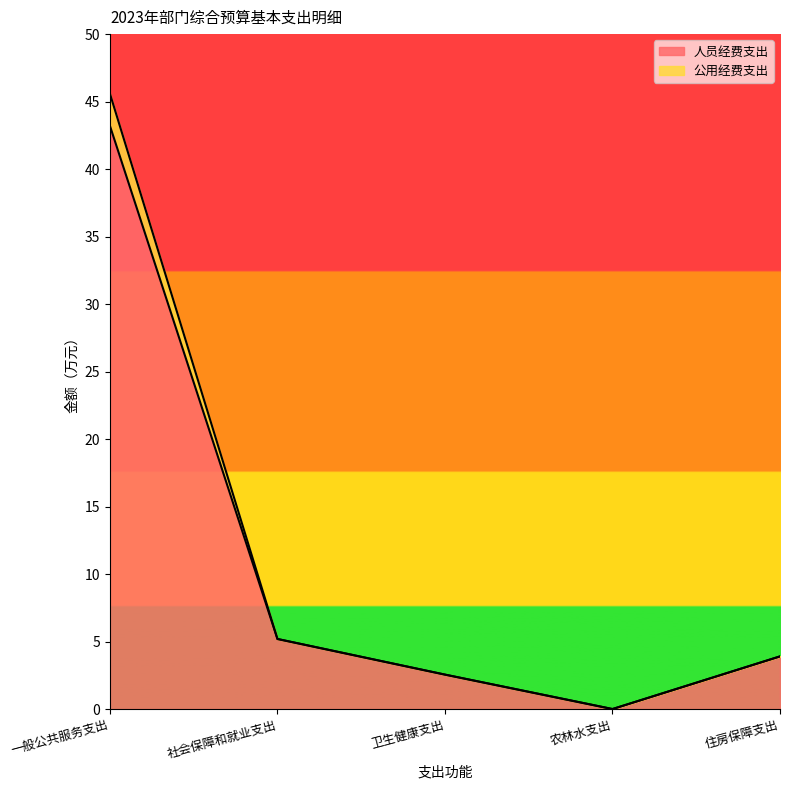

How many series are shown in this chart?

2